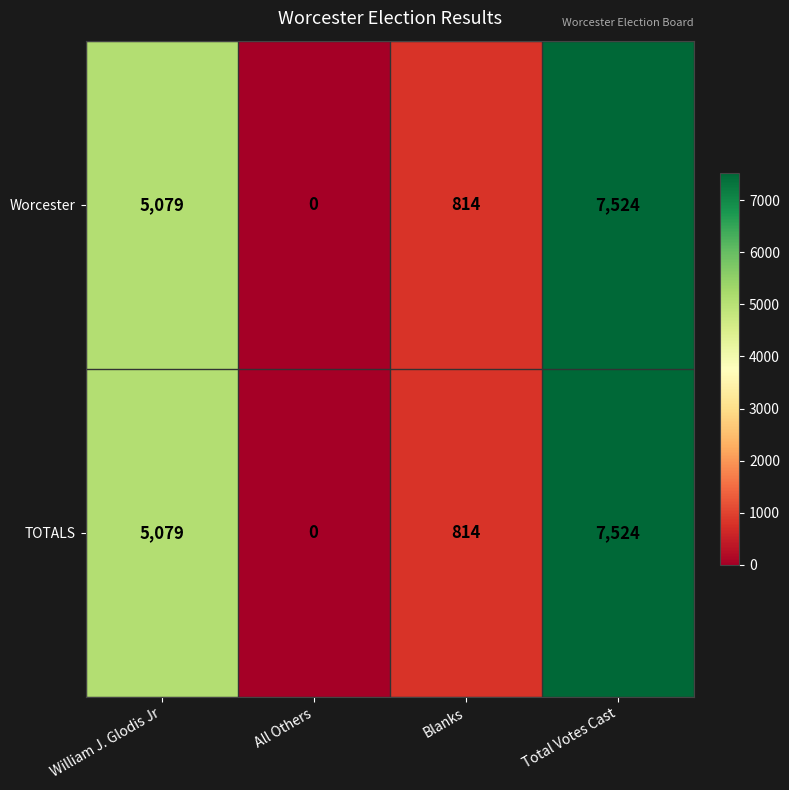

How many series are shown in this chart?

2